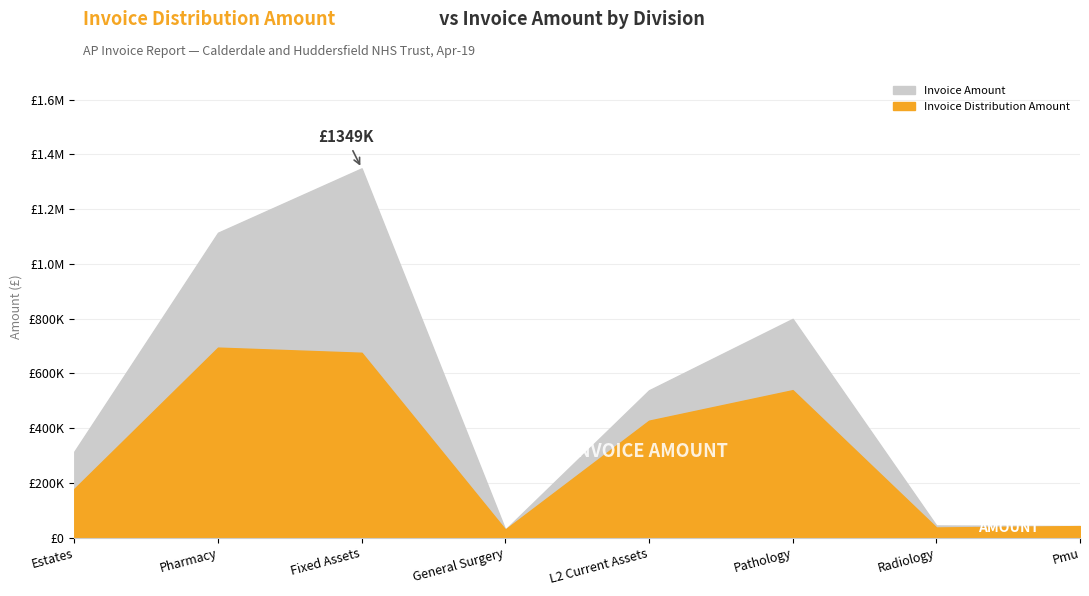

True or false: Invoice Amount has more than 2 points higher than both neighbors.

False